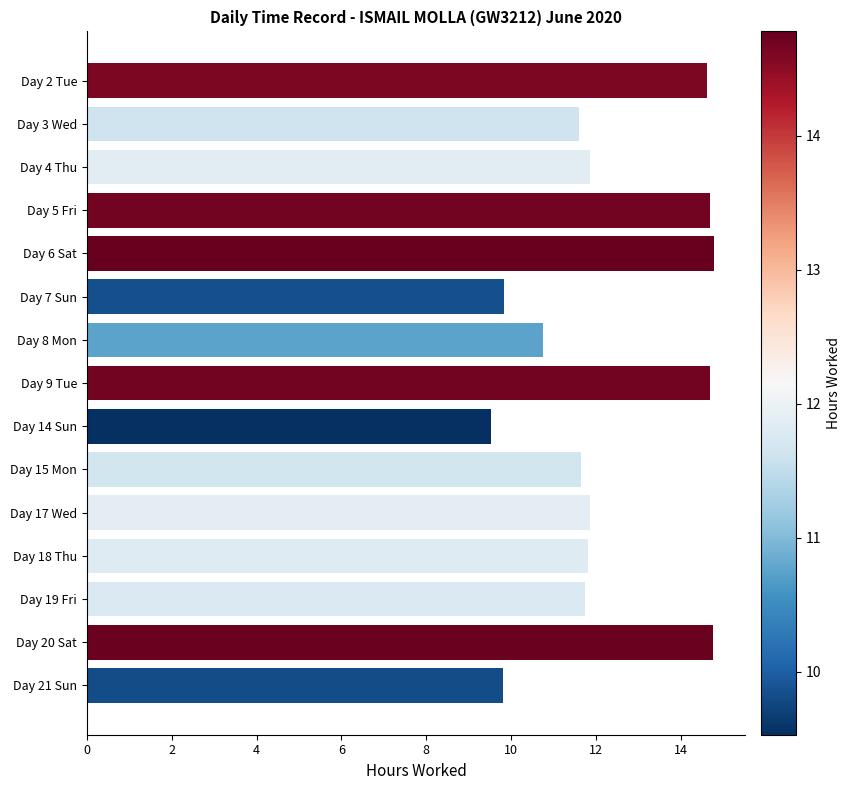

The value at Day 3 Wed is 6.1. True or false?

False